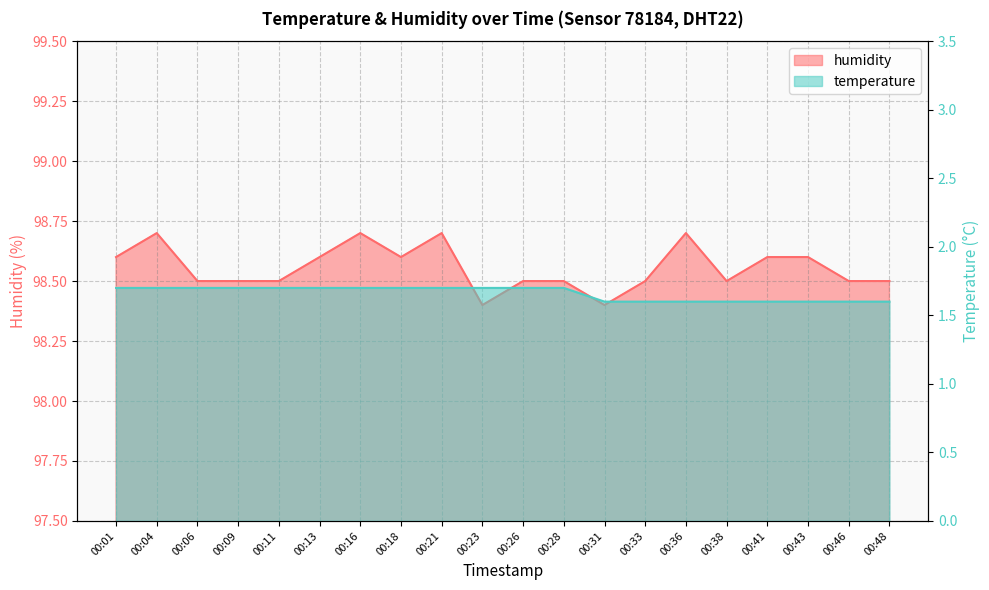

Reading right to left, what are all the values shown in this chart?

humidity: 00:48=98.5	00:46=98.5	00:43=98.6	00:41=98.6	00:38=98.5	00:36=98.7	00:33=98.5	00:31=98.4	00:28=98.5	00:26=98.5	00:23=98.4	00:21=98.7	00:18=98.6	00:16=98.7	00:13=98.6	00:11=98.5	00:09=98.5	00:06=98.5	00:04=98.7	00:01=98.6
temperature: 00:48=1.6	00:46=1.6	00:43=1.6	00:41=1.6	00:38=1.6	00:36=1.6	00:33=1.6	00:31=1.6	00:28=1.7	00:26=1.7	00:23=1.7	00:21=1.7	00:18=1.7	00:16=1.7	00:13=1.7	00:11=1.7	00:09=1.7	00:06=1.7	00:04=1.7	00:01=1.7